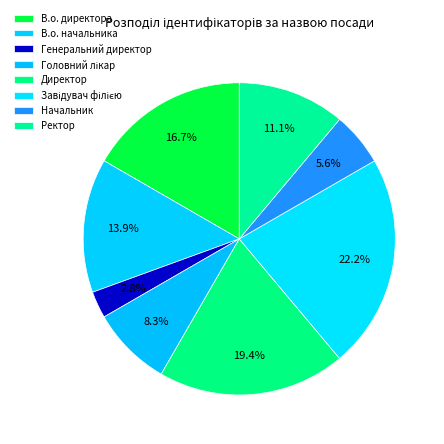

Is there any slice that represents more than half of the pie?

No